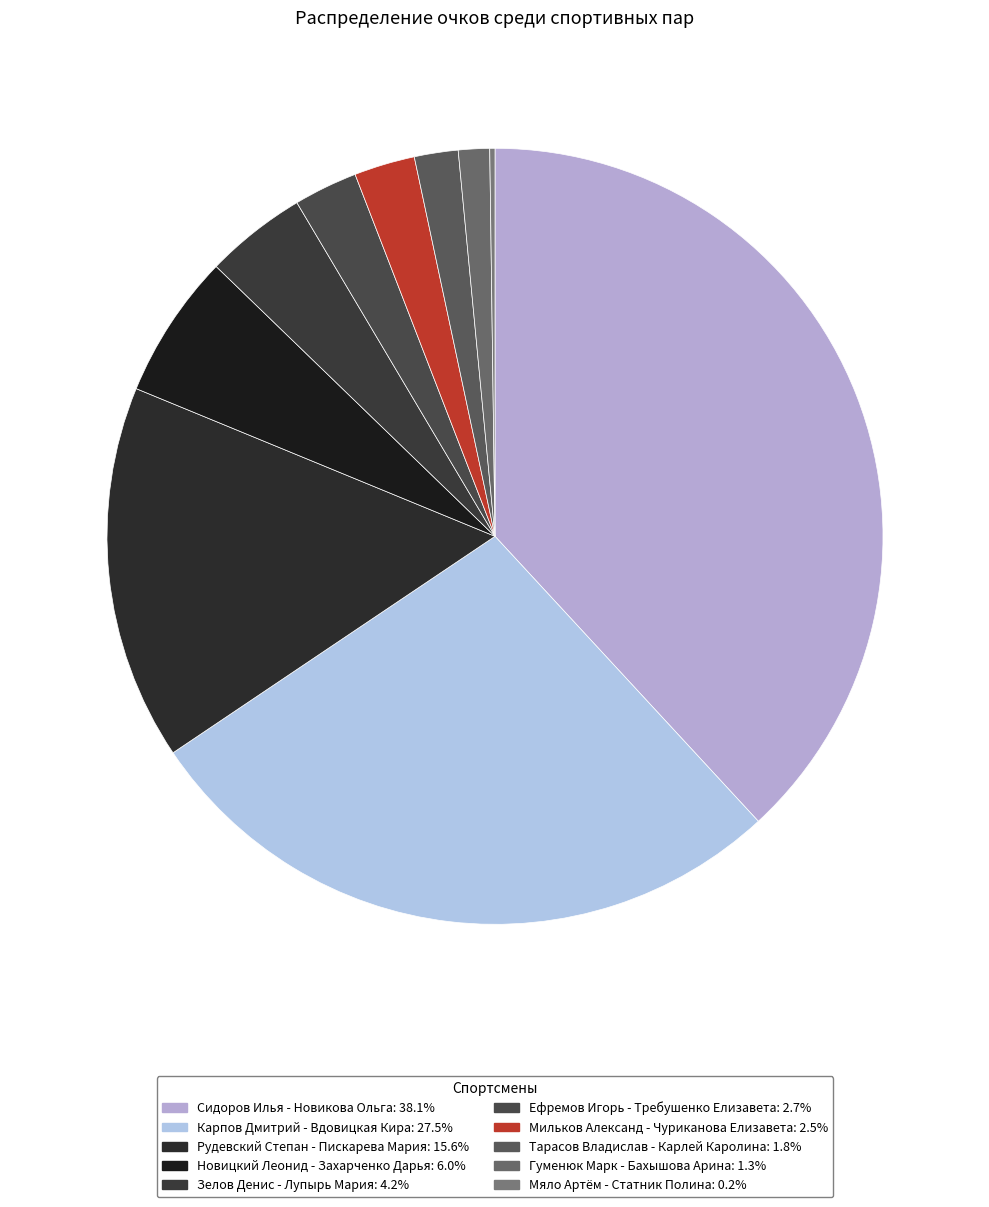

What percentage is the Мильков Александ - Чуриканова Елизавета slice, to the nearest percent?

3%